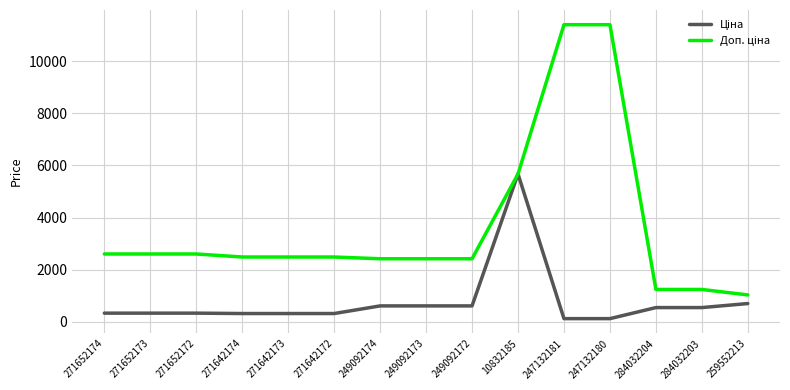

What is the total value across all series at 259552213?

1718.3